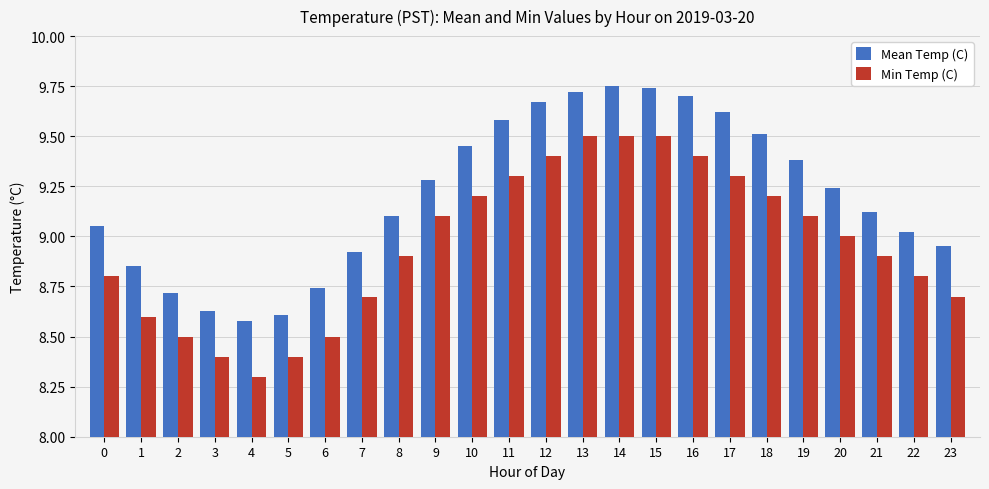

What is the difference between the maximum and minimum values in the Min Temp (C) series?

1.2